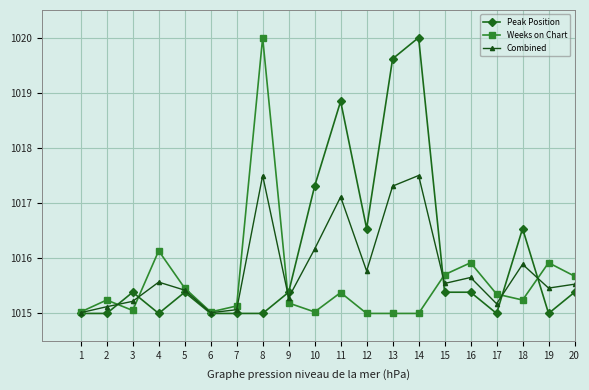

Where is Peak Position nearest to the value 1017?

10